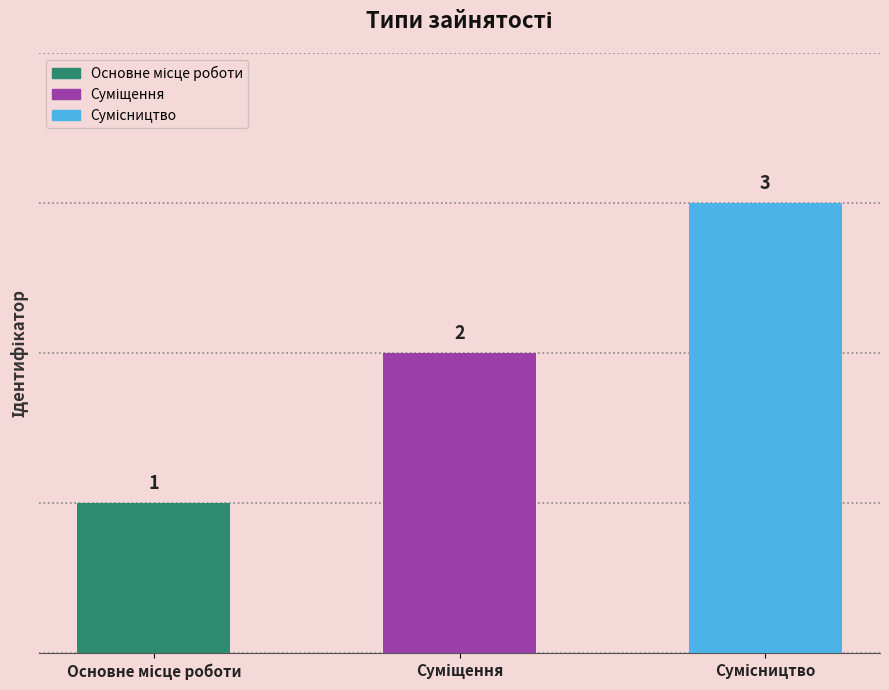

What is the label of the 3rd bar from the left?

Сумісництво